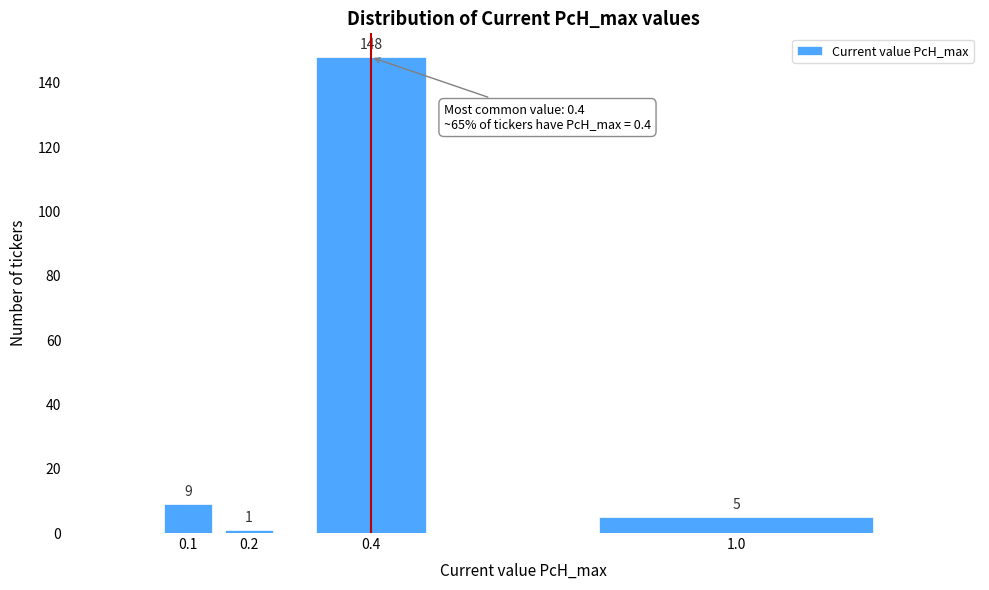

Reading left to right, list all the values displayed in this chart.

0.1=9	0.2=1	0.4=148	1.0=5